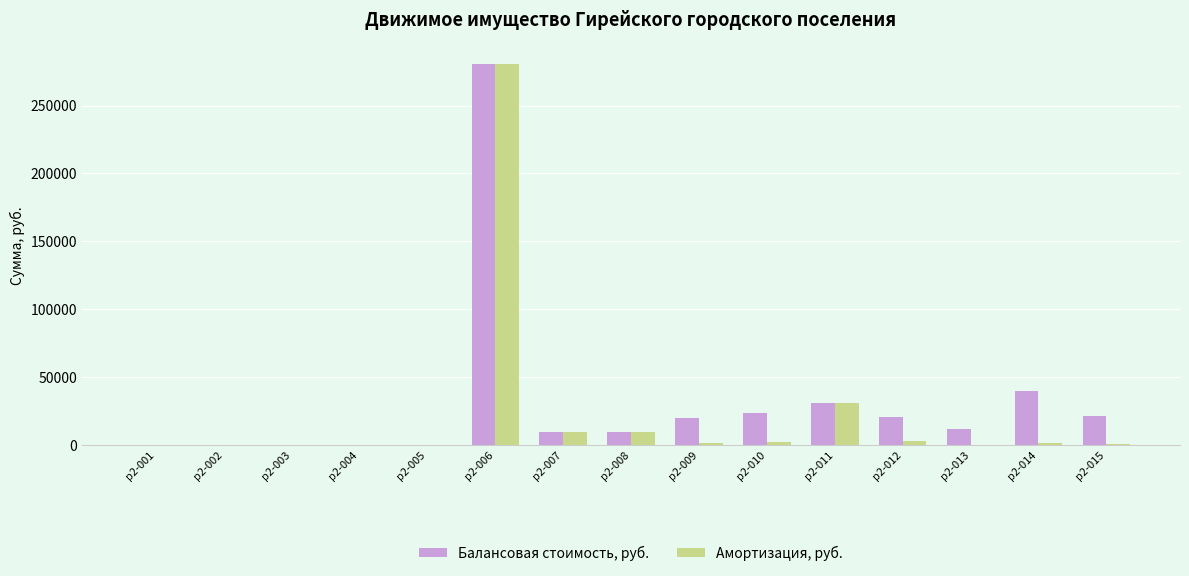

True or false: Амортизация, руб. has a value of 169779.9 at р2-005.

False